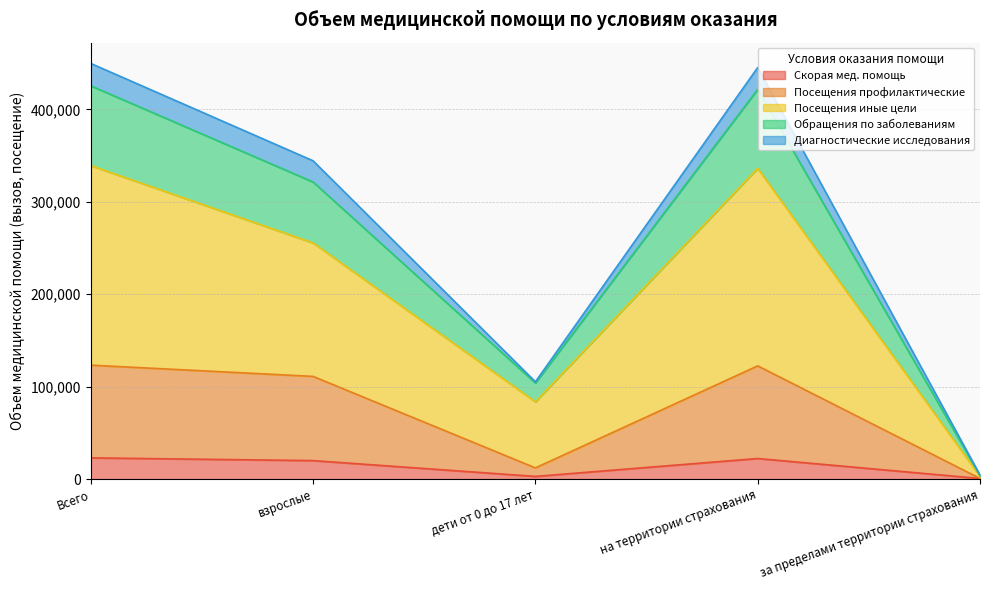

What is the value of the Скорая мед. помощь point at the 4th from the left?

22322